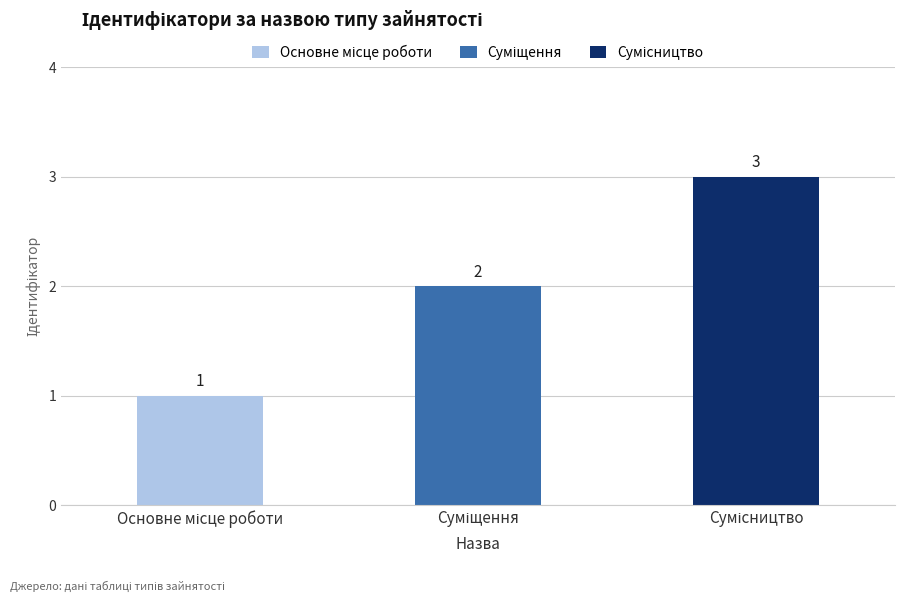

What is the value of the 1st bar from the left?

1